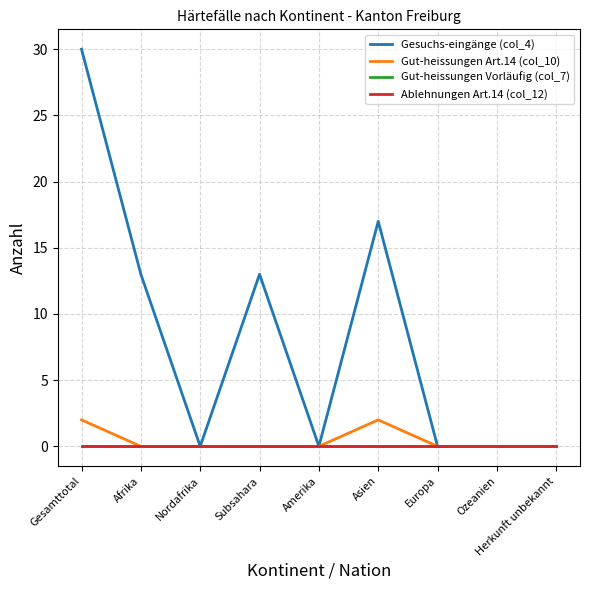

List the series in order of their peak value, lowest first.

Gut-heissungen Vorläufig (col_7), Ablehnungen Art.14 (col_12), Gut-heissungen Art.14 (col_10), Gesuchs-eingänge (col_4)